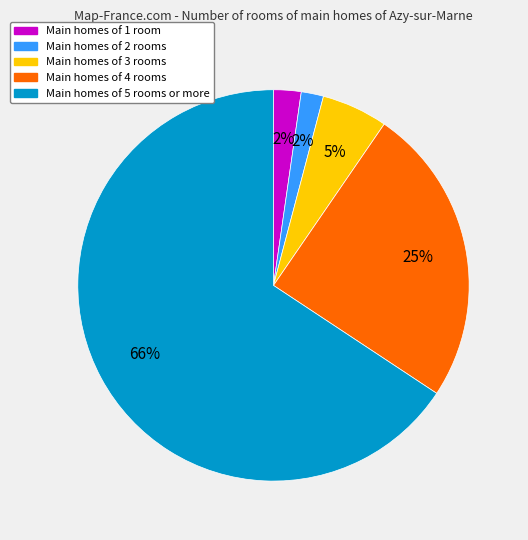

To the nearest percent, what is the average slice percentage?

20%